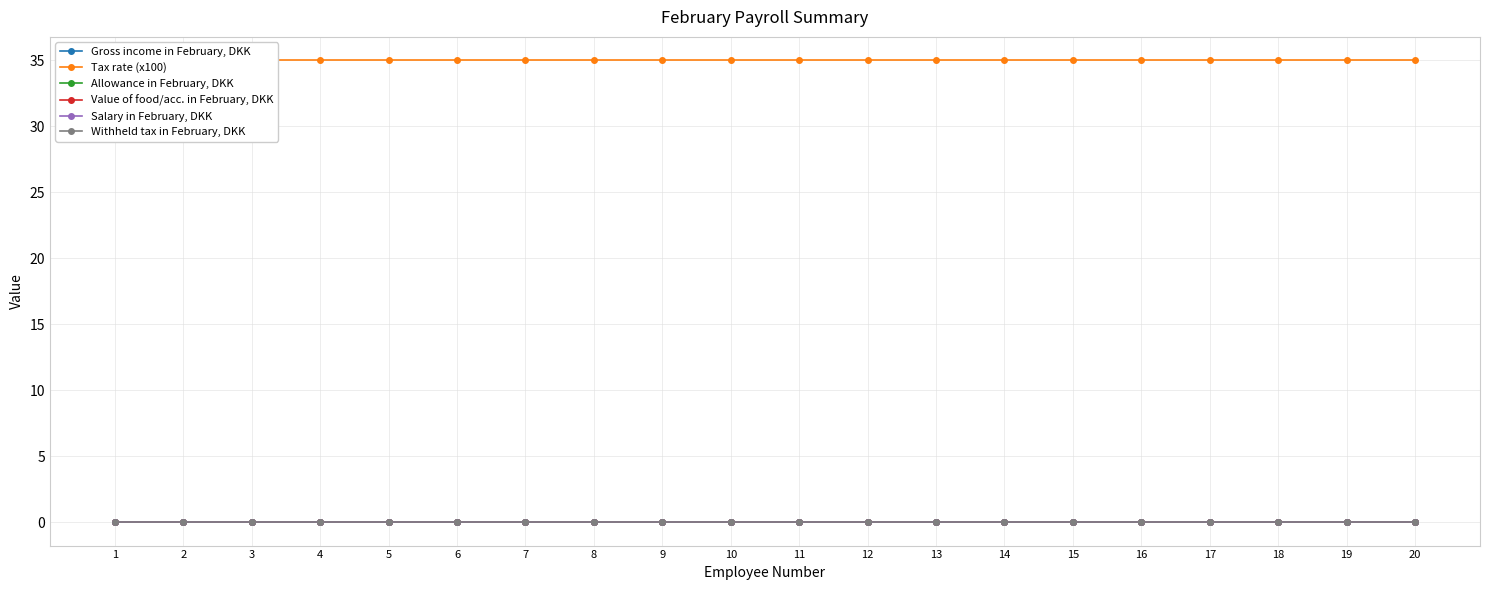

True or false: Gross income in February, DKK and Allowance in February, DKK cross at least once.

False